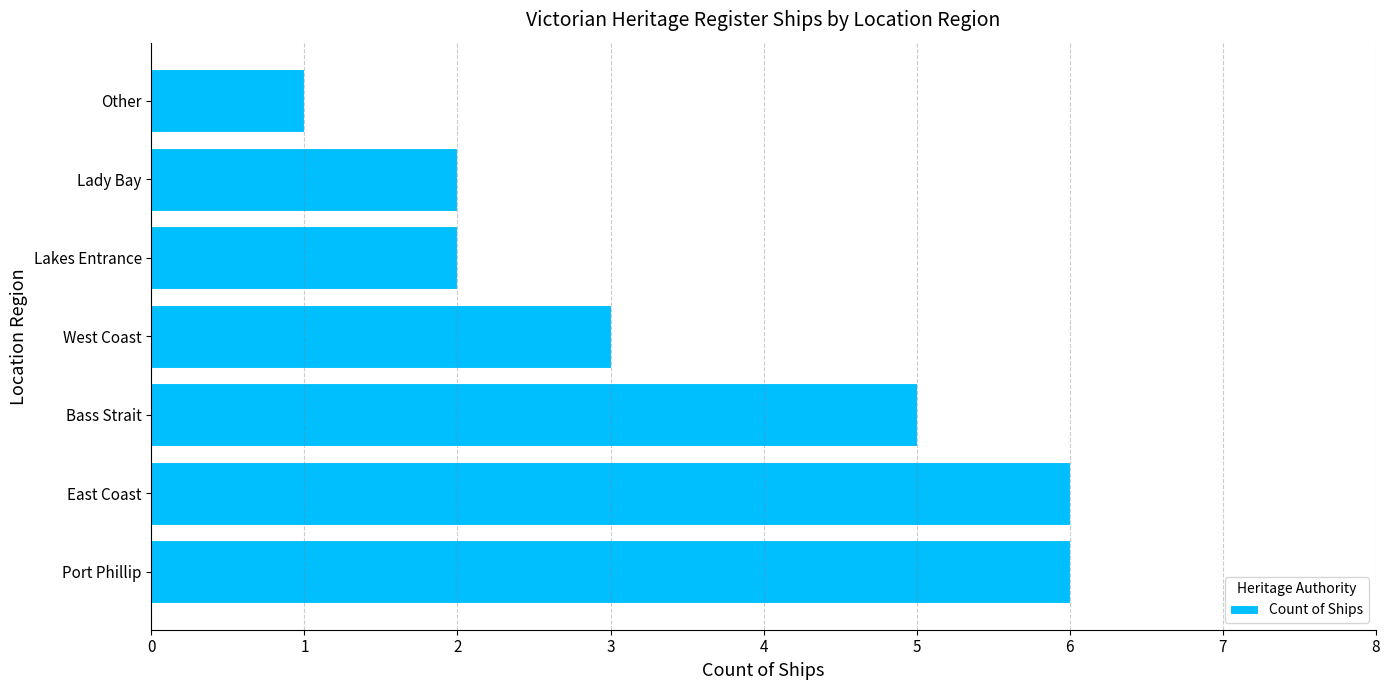

What is the maximum value shown in the chart?

6